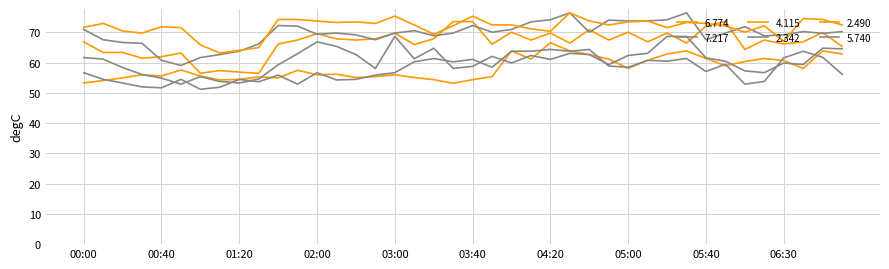

Does the chart display data point markers on the line(s)?

No